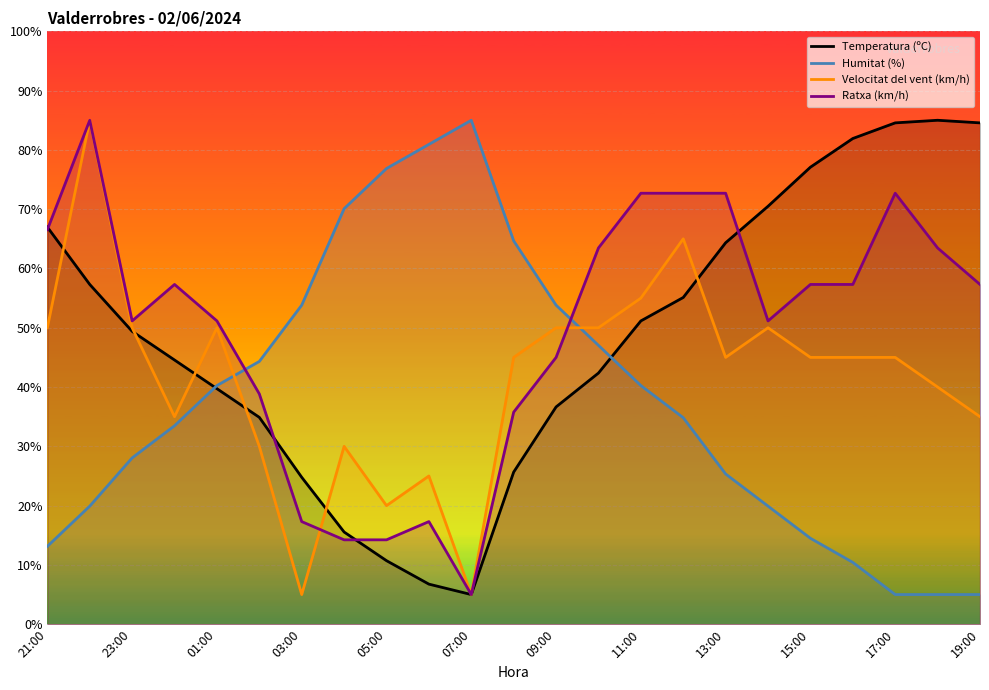

What is the total value across all series at 01:00?

181.1